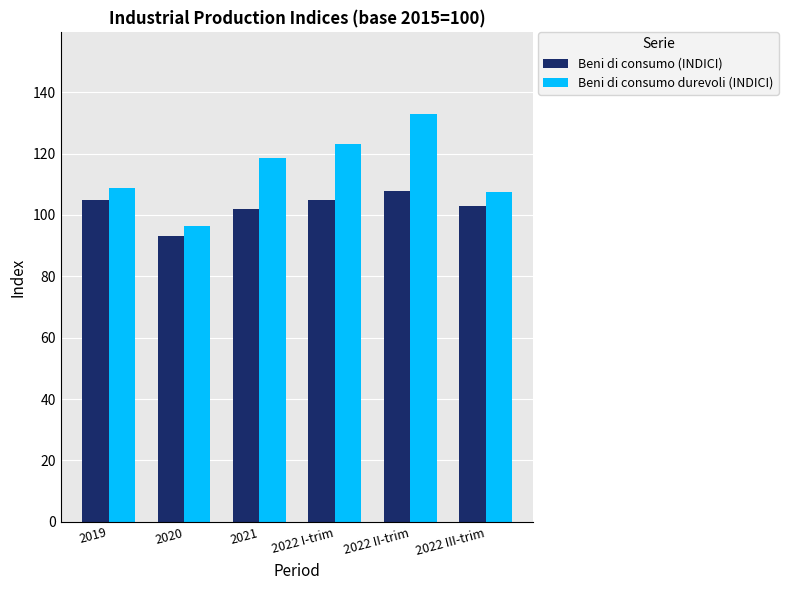

What is the difference between the highest and lowest values at 2019?

3.9